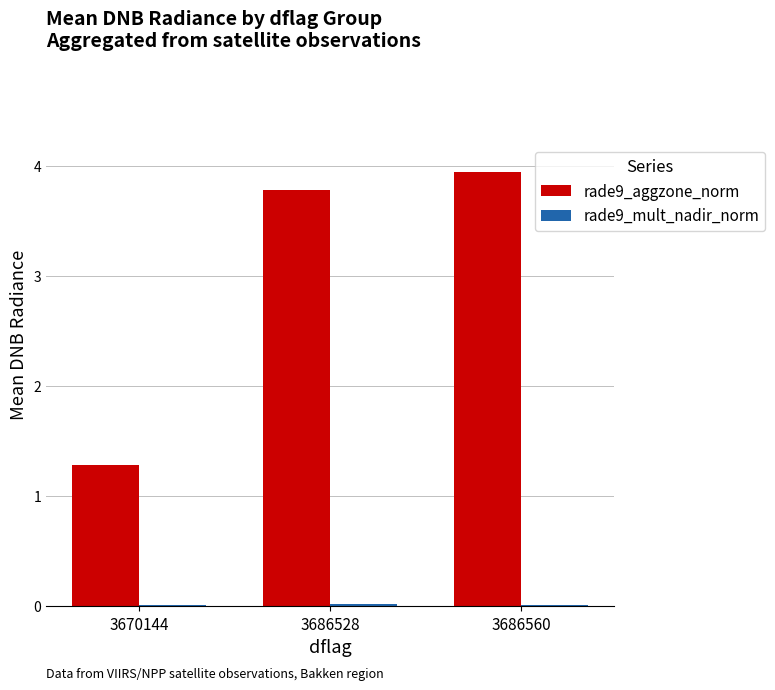

Is it true that rade9_aggzone_norm equals 0.8 at 3686560?

False